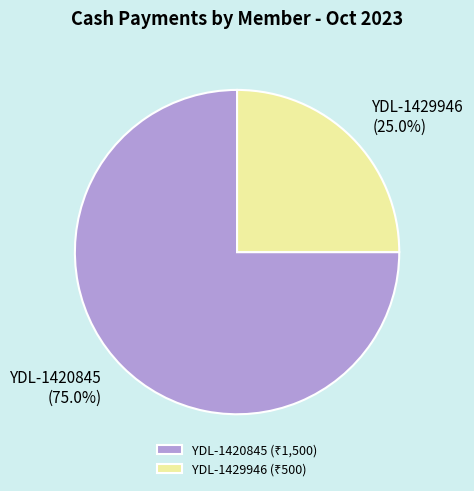

The YDL-1420845 slice represents 69% of the pie. True or false?

False